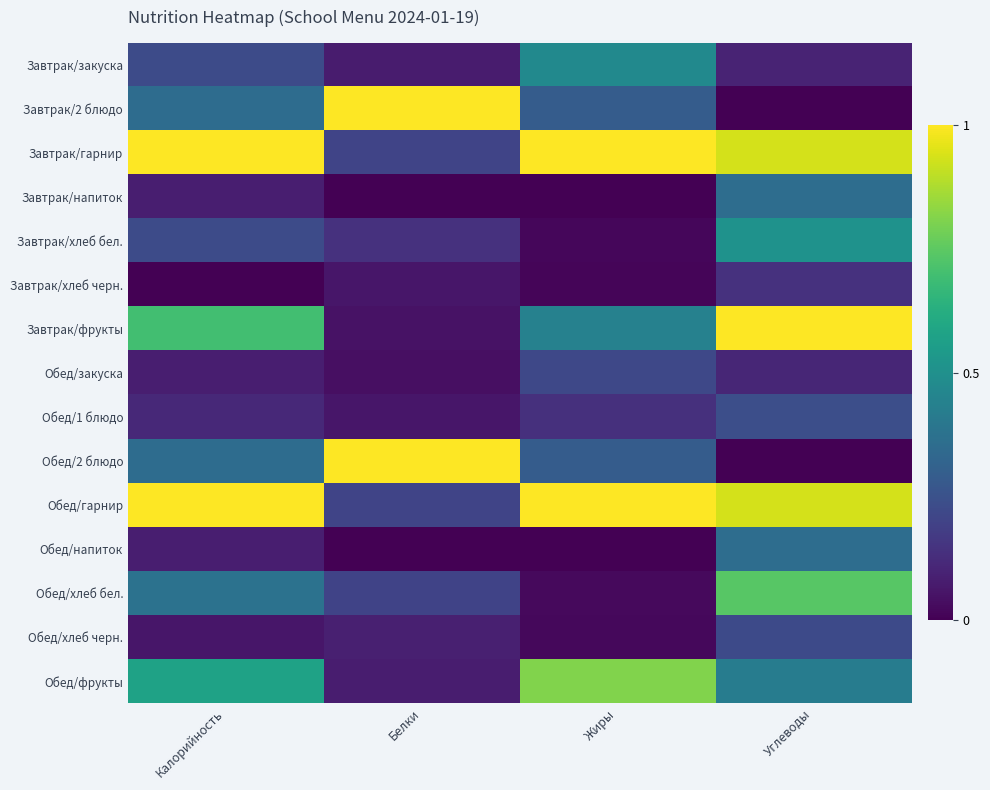

At Углеводы, list the series in order from largest to smallest.

Завтрак/фрукты, Завтрак/гарнир, Обед/гарнир, Обед/хлеб бел., Завтрак/хлеб бел., Обед/фрукты, Завтрак/напиток, Обед/напиток, Обед/1 блюдо, Обед/хлеб черн., Завтрак/хлеб черн., Обед/закуска, Завтрак/закуска, Завтрак/2 блюдо, Обед/2 блюдо